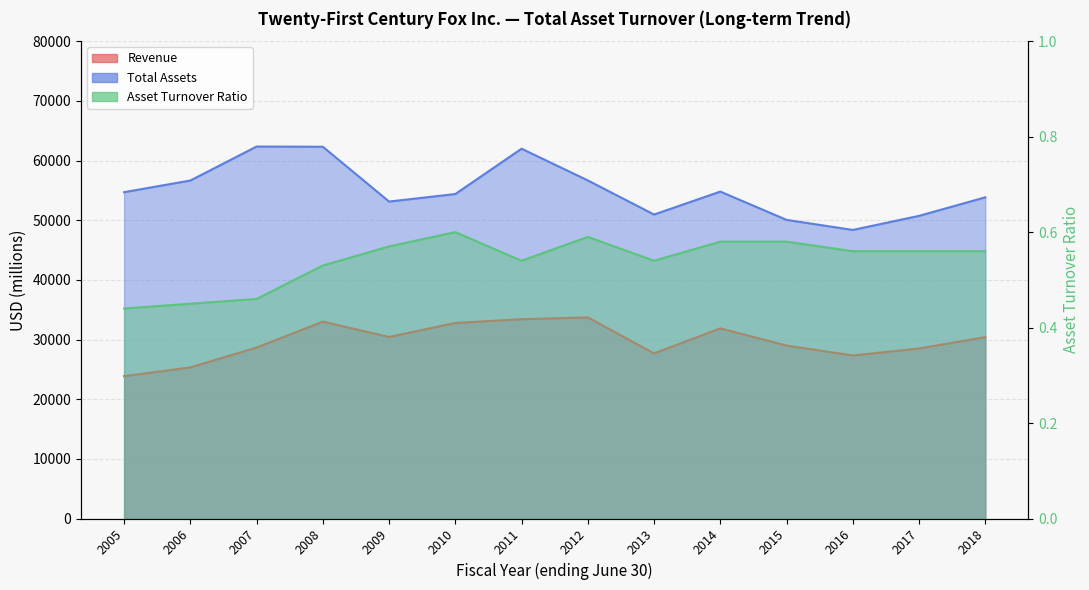

Reading left to right, transcribe all the data shown in this chart.

Revenue: 23859.0	25327.0	28655.0	32996.0	30423.0	32778.0	33405.0	33706.0	27675.0	31867.0	28987.0	27326.0	28500.0	30400.0
Total Assets: 54692.0	56649.0	62343.0	62308.0	53121.0	54384.0	61980.0	56663.0	50944.0	54793.0	50051.0	48365.0	50724.0	53831.0
Asset Turnover Ratio: 0.4	0.5	0.5	0.5	0.6	0.6	0.5	0.6	0.5	0.6	0.6	0.6	0.6	0.6